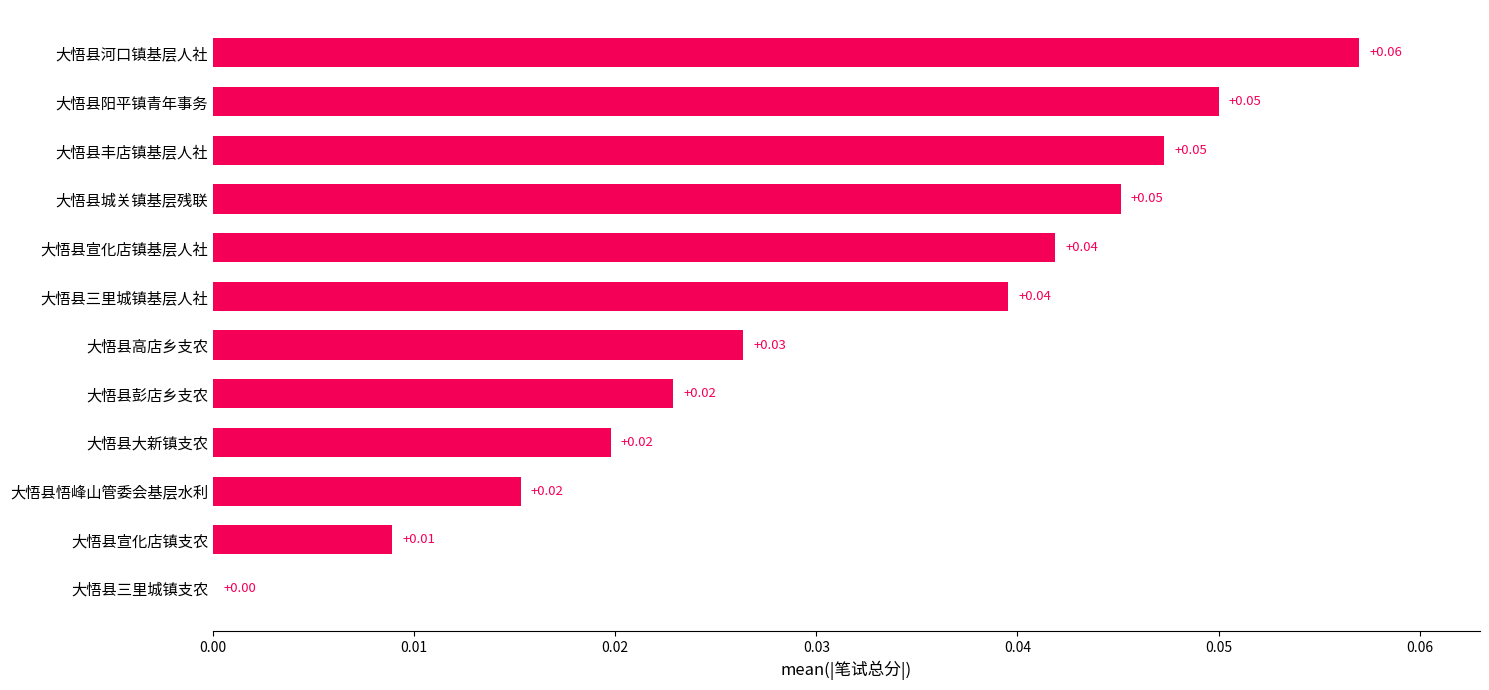

Where is the data nearest to the value 0?

大悟县三里城镇支农